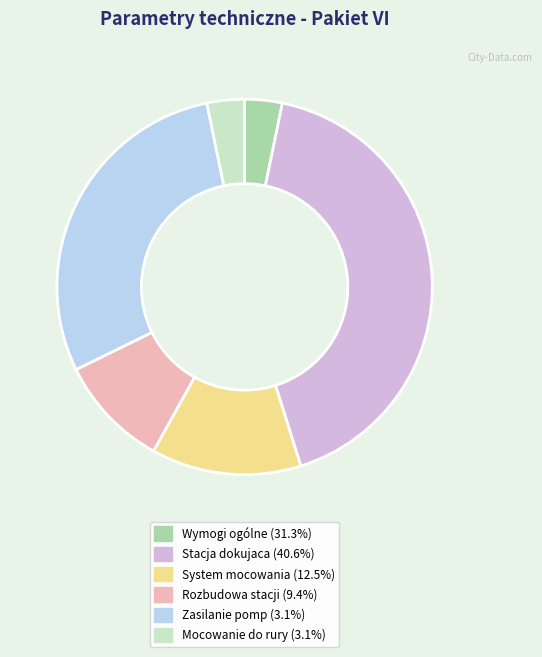

Does Zasilanie pomp (3.1%) represent more than half of the total?

No